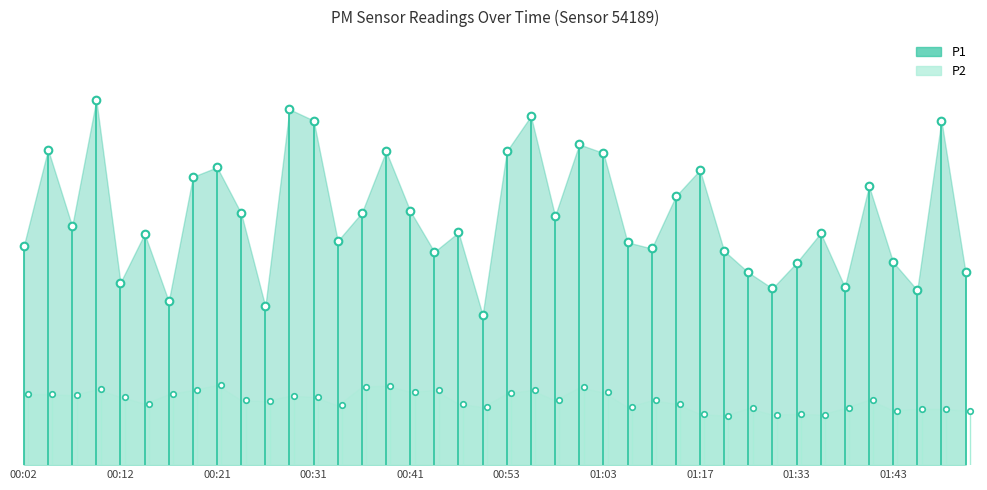

Which category has the lowest value across all series?

01:20